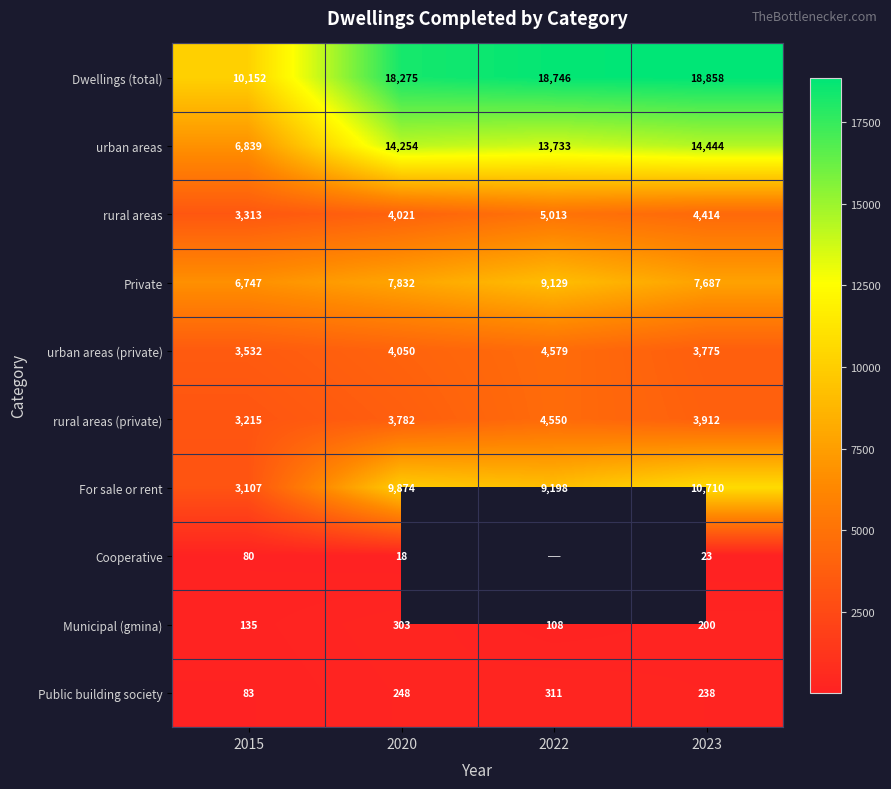

List the labels in order of rural areas (private) value, largest first.

2022, 2023, 2020, 2015